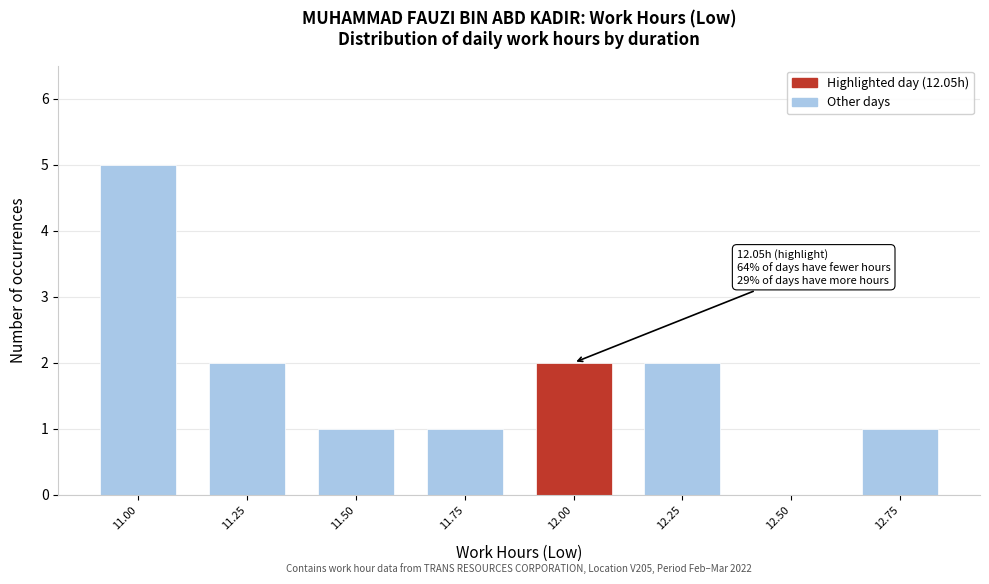

Reading right to left, what are all the values shown in this chart?

12.75=1	12.50=0	12.25=2	12.00=2	11.75=1	11.50=1	11.25=2	11.00=5